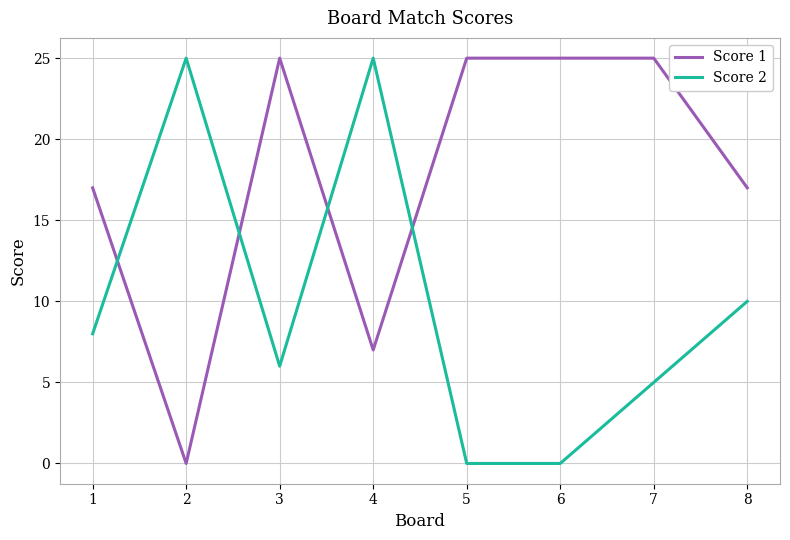

What is the maximum value for Score 2?

25